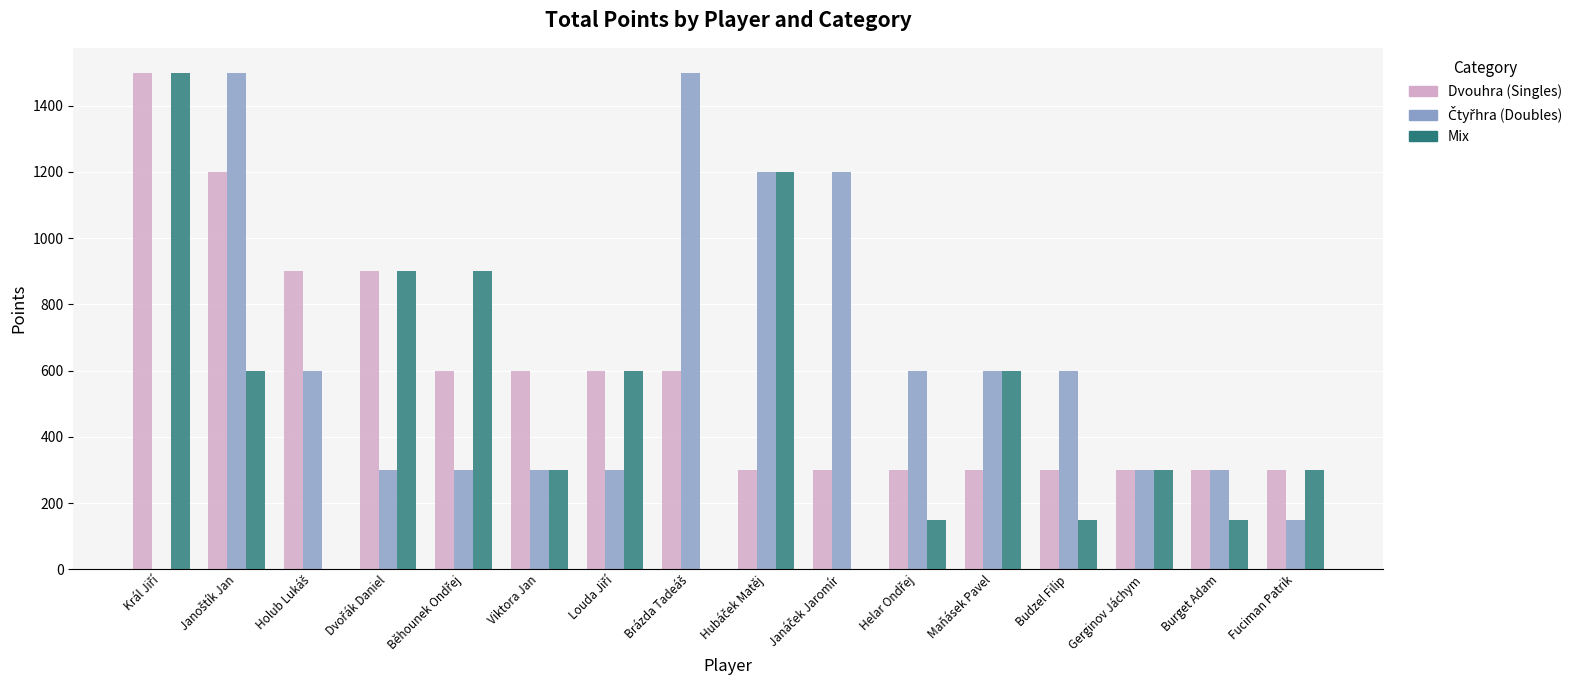

What is the greatest value displayed?

1500